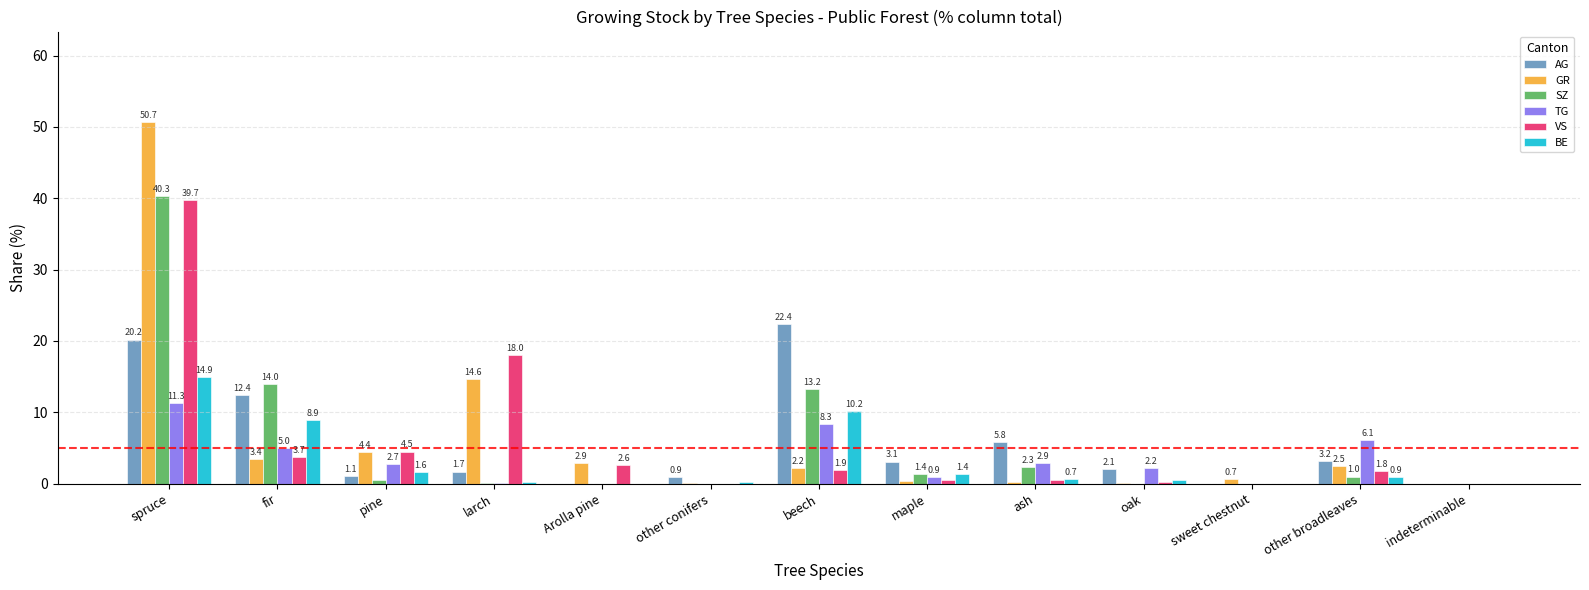

How many data points does each series have?

13